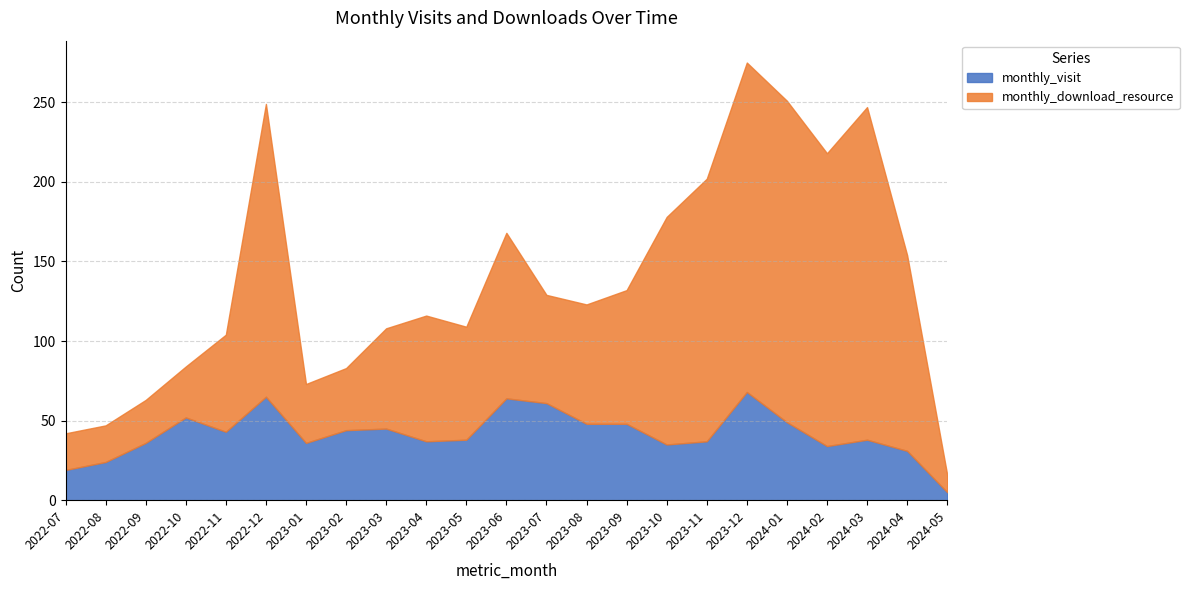

Where do monthly_download_resource and monthly_visit first cross each other?

2022-07 and 2022-08